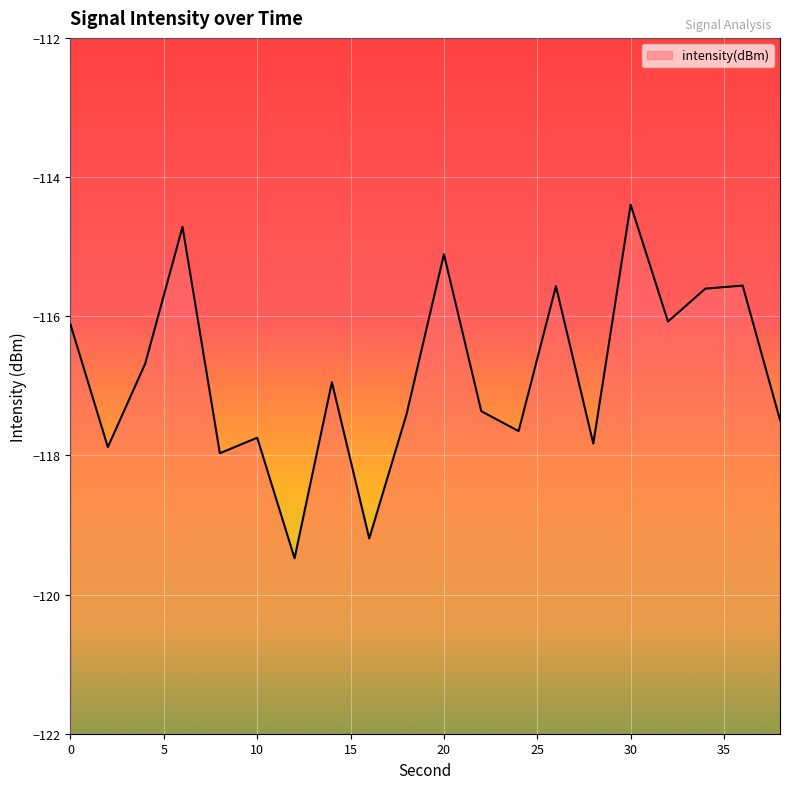

Which category has the lowest value across all series?

12